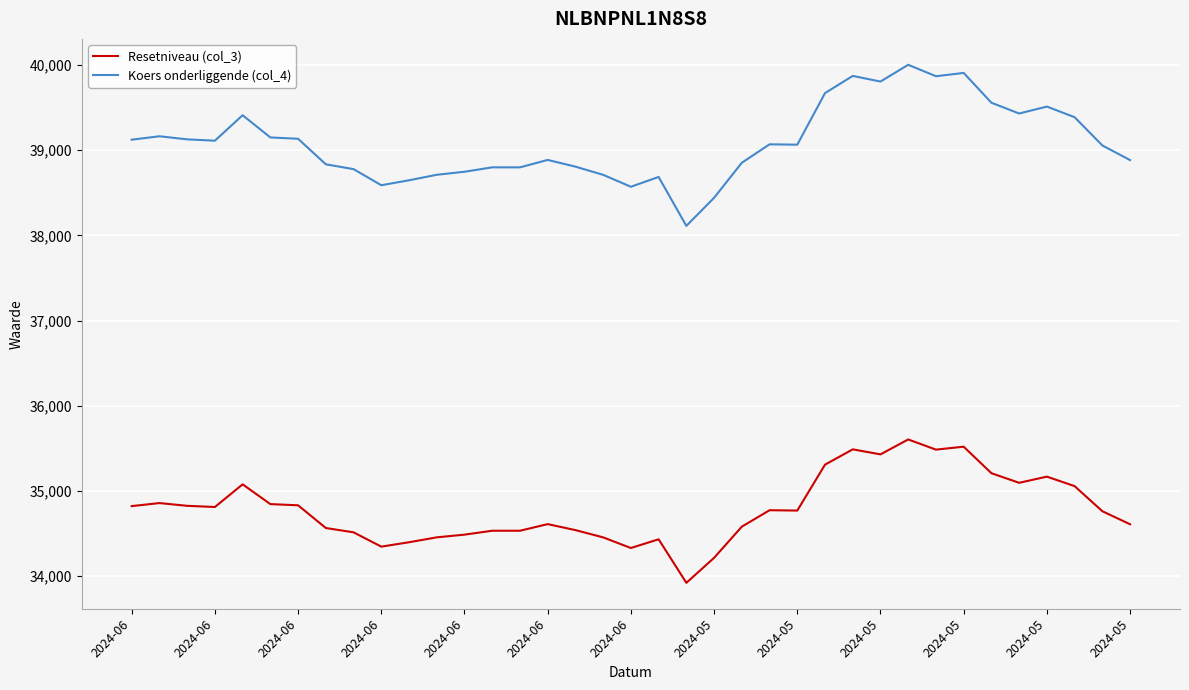

How many lines are shown in the chart?

2